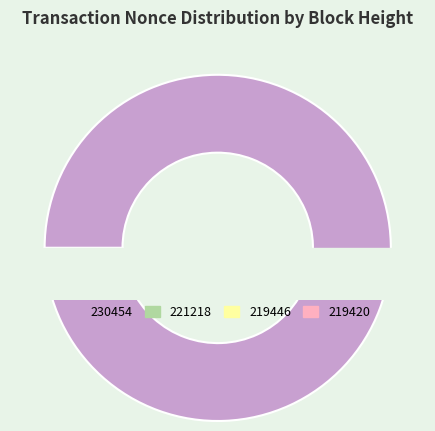

What percentage is NOT represented by 219420?

99.1%